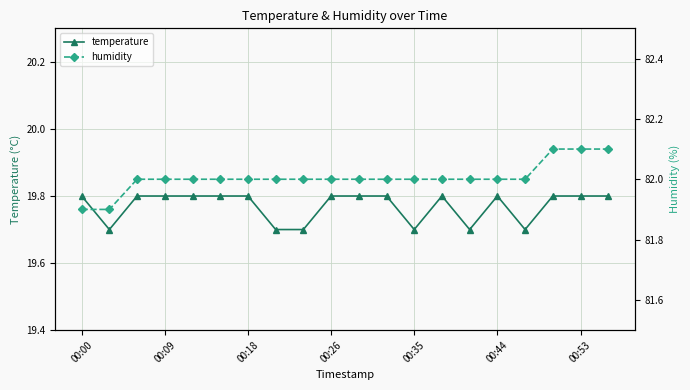

Reading left to right, extract all data points from this chart.

temperature: 19.8	19.7	19.8	19.8	19.8	19.8	19.8	19.7	19.7	19.8	19.8	19.8	19.7	19.8	19.7	19.8	19.7	19.8	19.8	19.8
humidity: 81.9	81.9	82.0	82.0	82.0	82.0	82.0	82.0	82.0	82.0	82.0	82.0	82.0	82.0	82.0	82.0	82.0	82.1	82.1	82.1